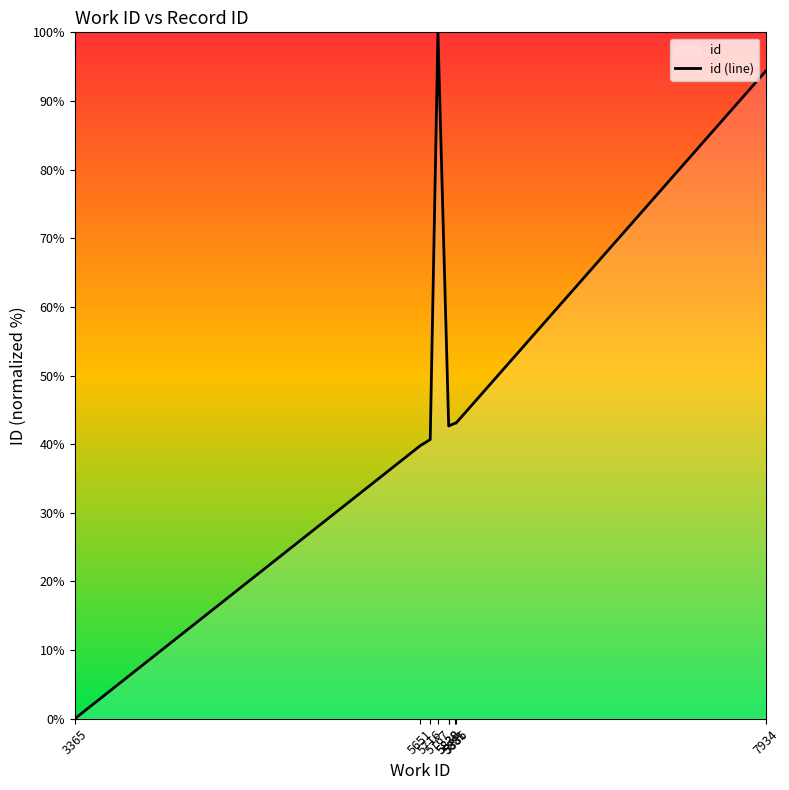

What is the value of the 8th point from the left?

43.1